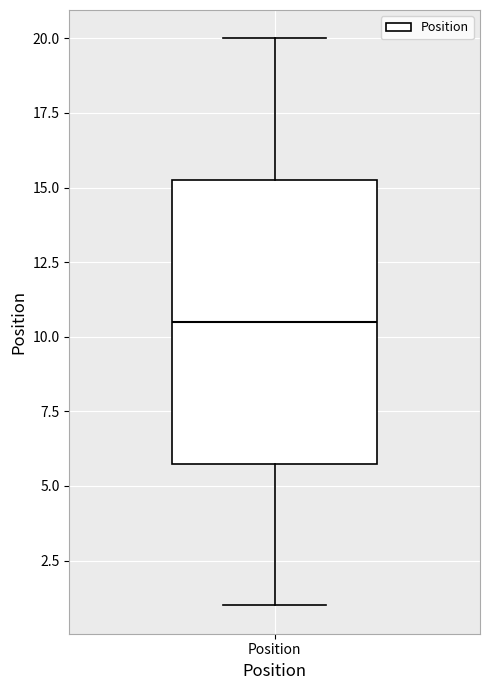

Read this box plot against the y-axis: the position of the median line, the range covered by the box, and the ends of both whiskers. The values are not printed on the chart, so give them approximately, as read against the axis.

median 10.5, box 6.0 to 15.5, whiskers 1.0 to 20.0